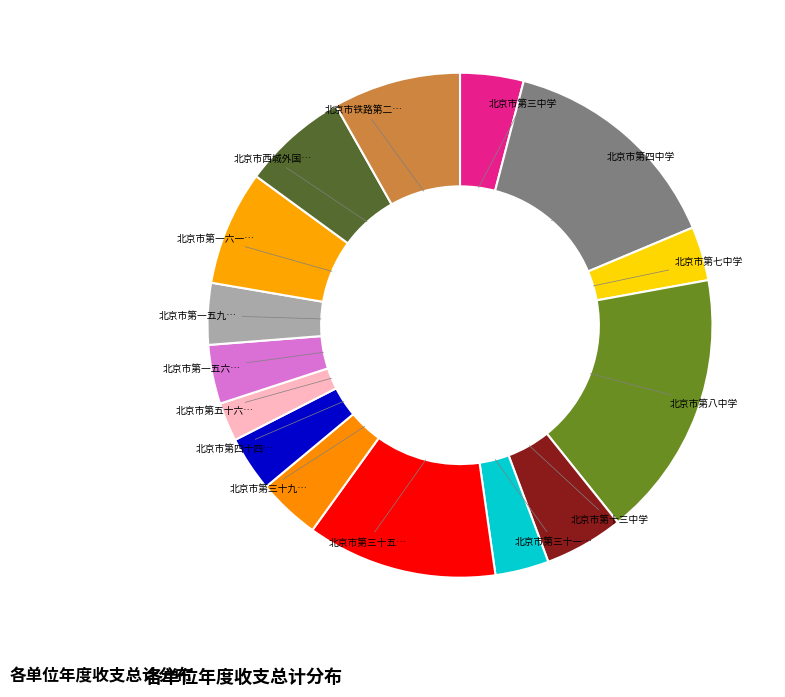

How many segments does this pie chart have?

15